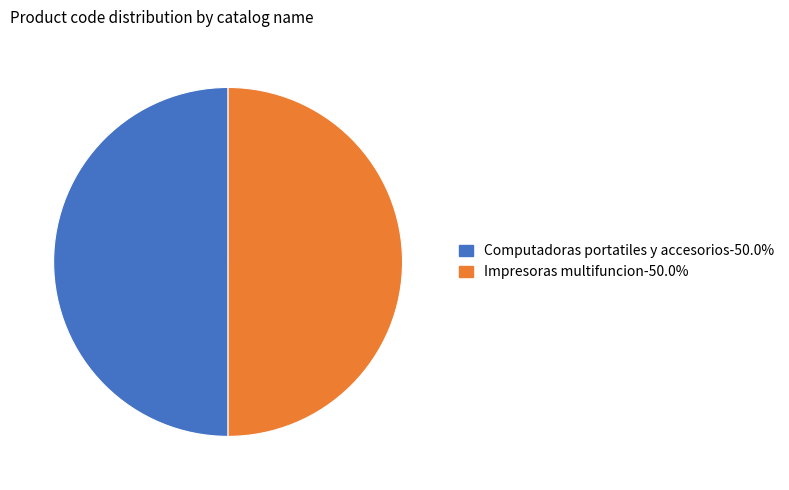

What is the ratio of the value at Impresoras multifuncion to the value at Computadoras portatiles y accesorios?

1.0